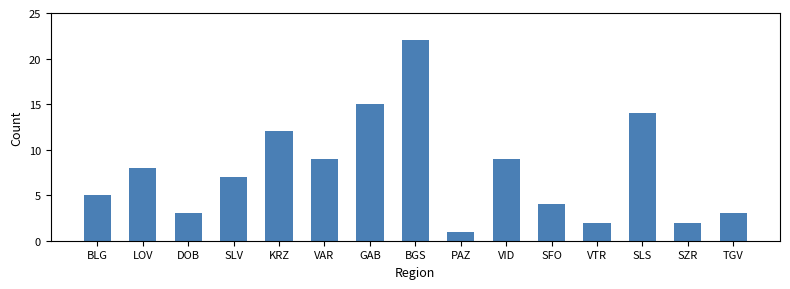

What position from the right is PAZ?

7